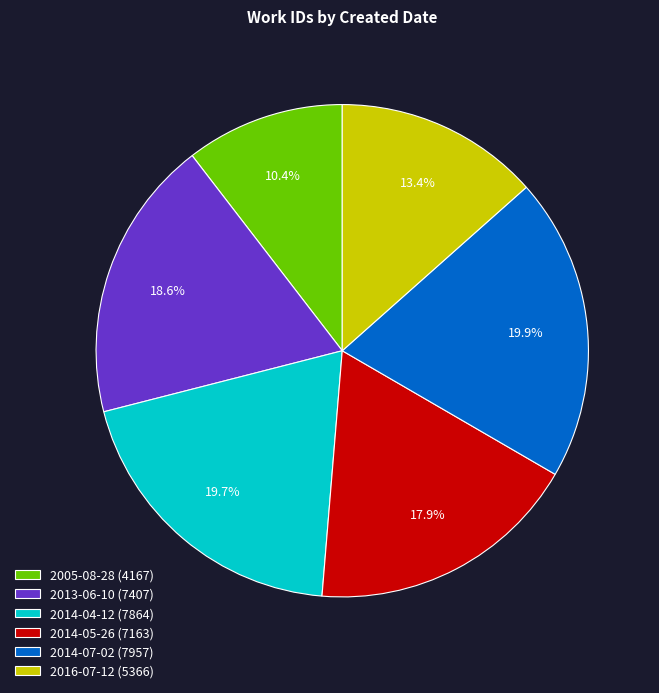

To the nearest percent, what is the difference between the 2013-06-10 and 2014-05-26 slice percentages?

1%